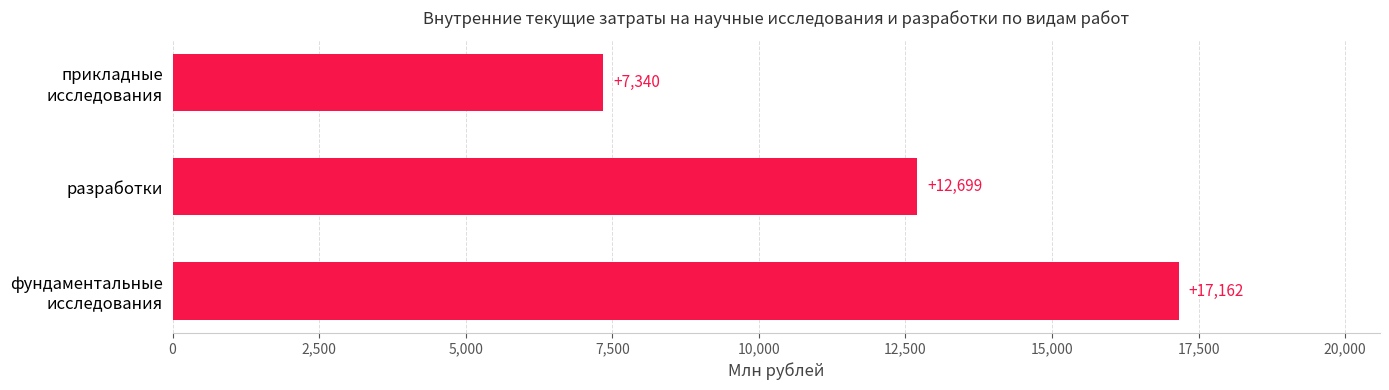

At which label is the value closest to 12250?

разработки